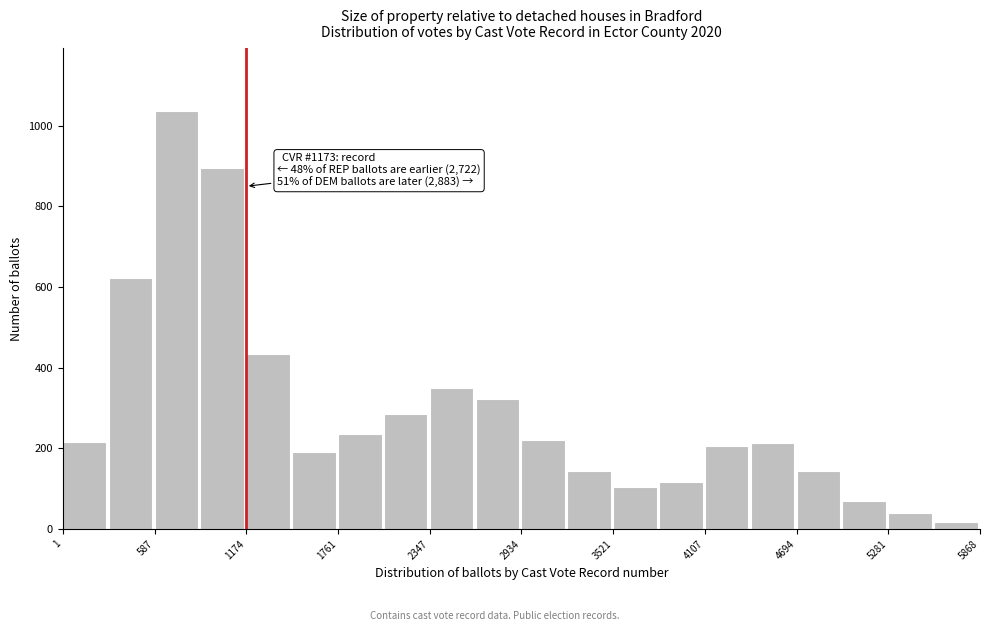

Read against the x-axis, roughly where is the centre of the tallest bar?

700